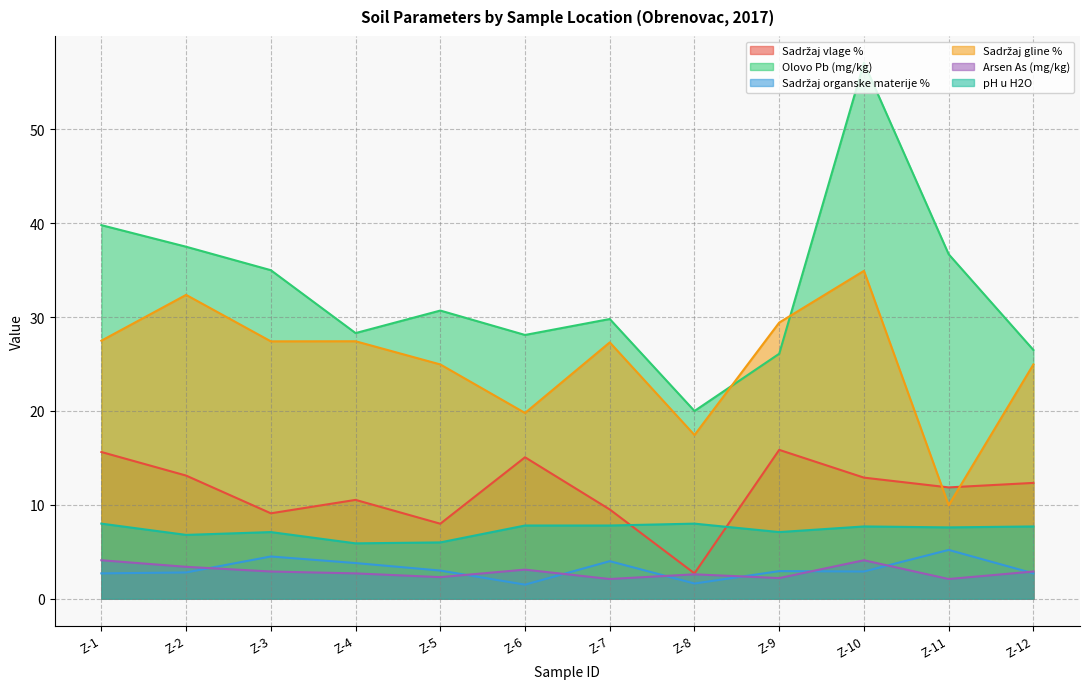

What is the difference between the Sadržaj organske materije % values at Z-2 and Z-3?

1.7